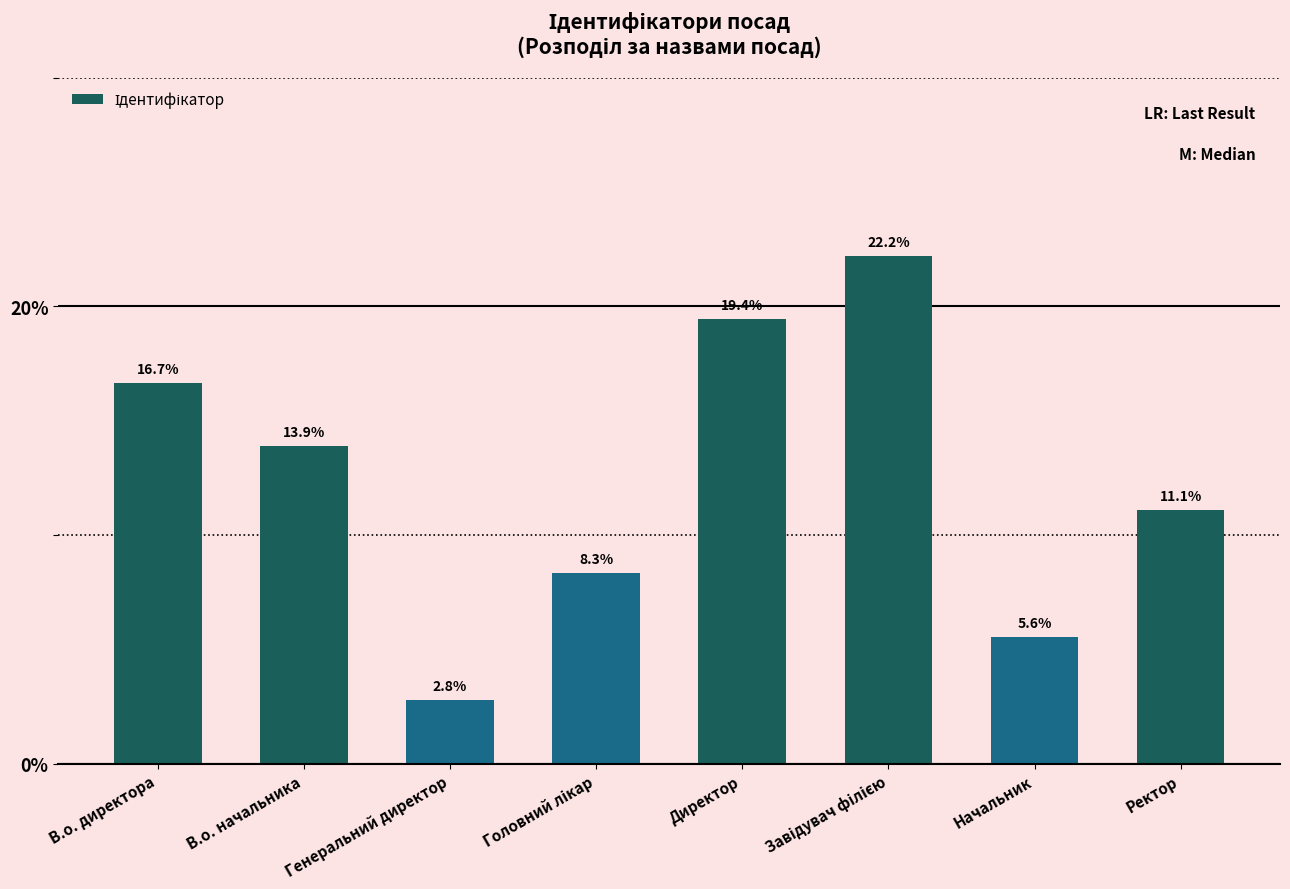

Between В.о. директора and Генеральний директор, which is larger?

В.о. директора